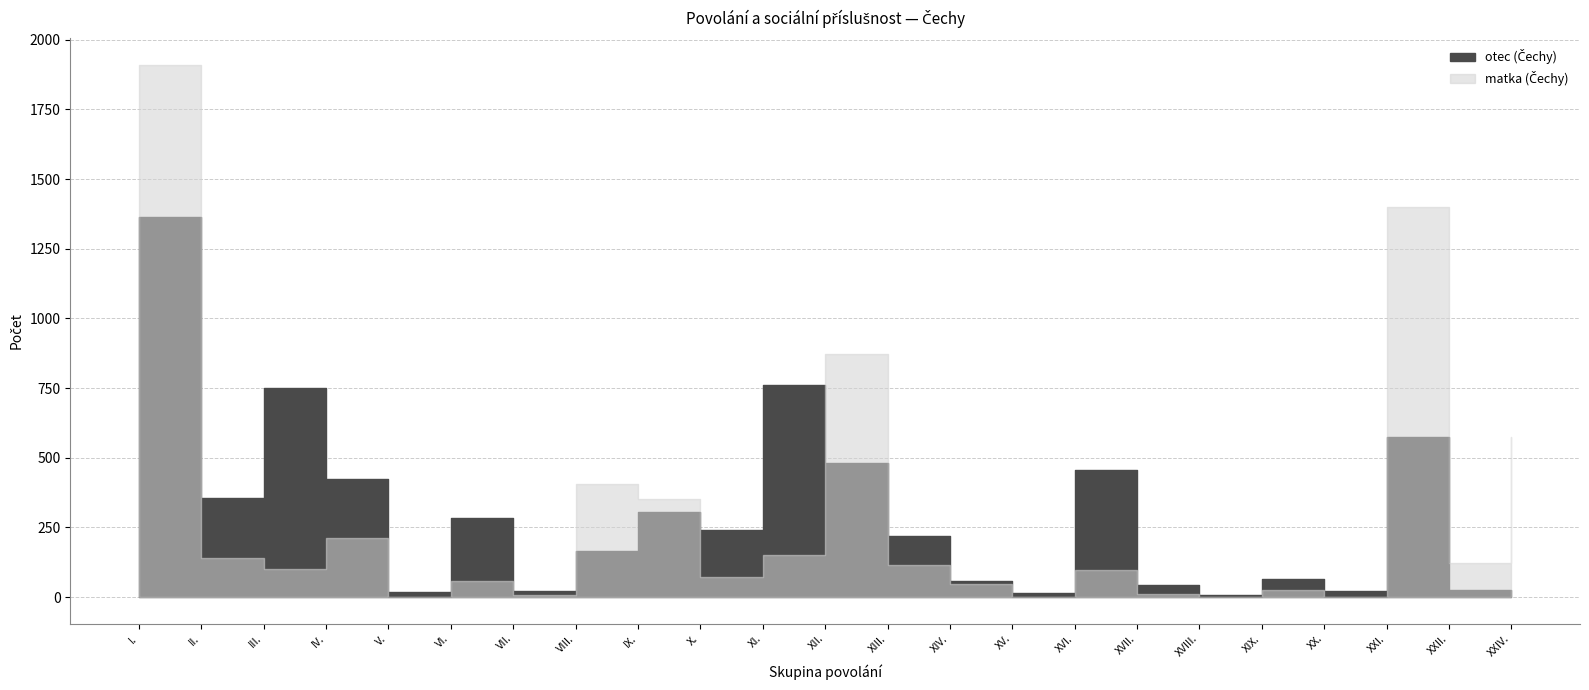

What is the difference between the otec (Čechy) values at XXI. and V.?

556